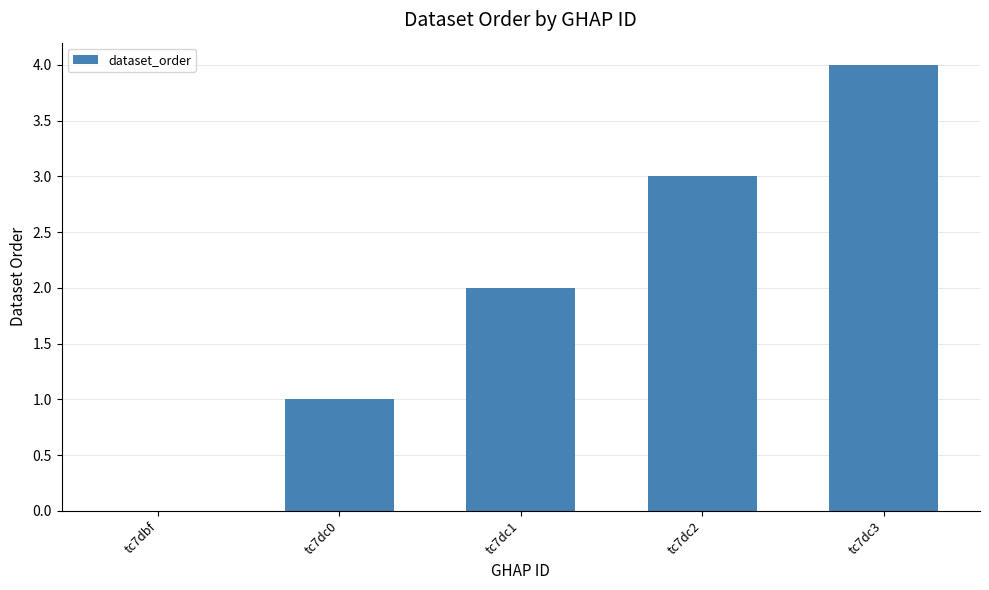

What is the maximum value shown in the chart?

4